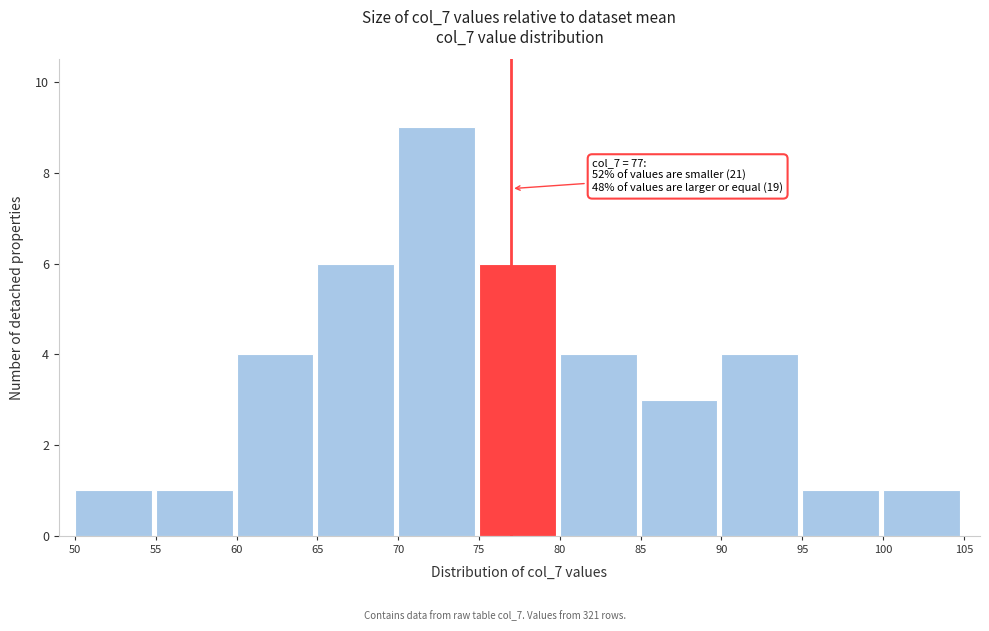

Which range on the x-axis has the tallest bar?

70 to 75